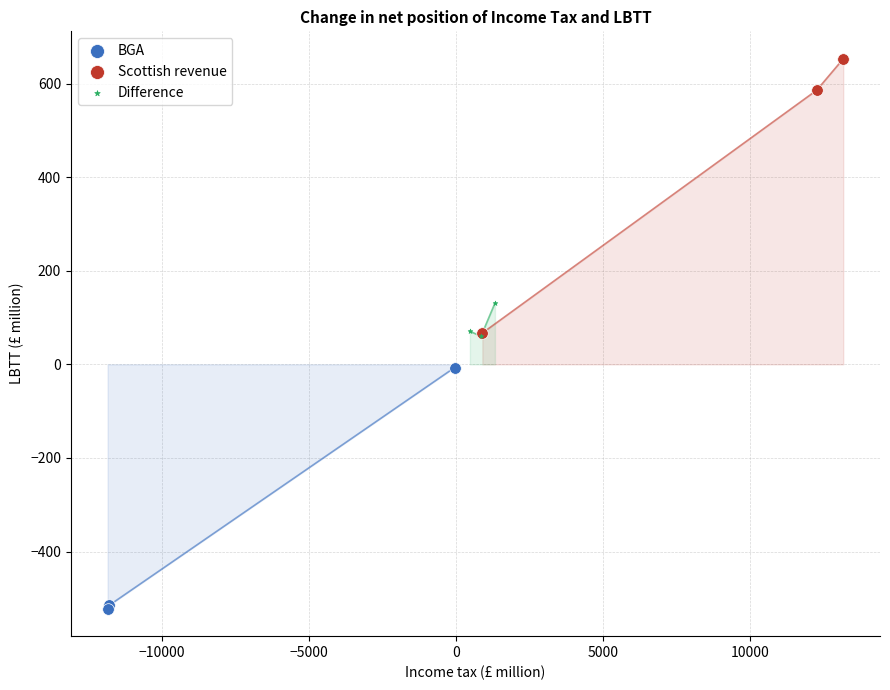

Which series contains the highest Y value?

Scottish revenue